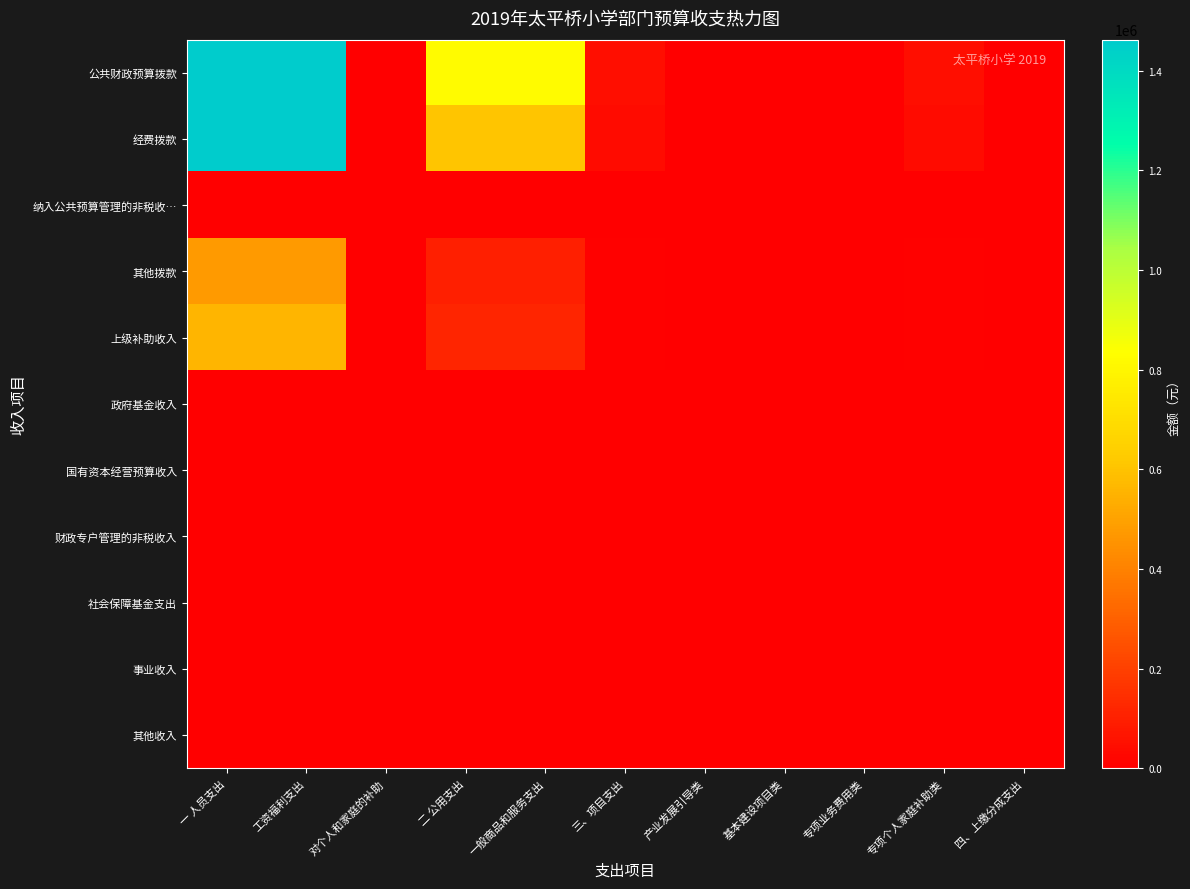

Reading right to left, extract all data points from this chart.

公共财政预算拨款: 四、上缴分成支出=0.0	专项个人家庭补助类=49680.0	专项业务费用类=0.0	基本建设项目类=0.0	产业发展引导类=0.0	三、项目支出=49680.0	一般商品和服务支出=819750.0	二 公用支出=819750.0	对个人和家庭的补助=2400.0	工资福利支出=4002946.4	一 人员支出=4005346.4
经费拨款: 四、上缴分成支出=0.0	专项个人家庭补助类=36838.0	专项业务费用类=0.0	基本建设项目类=0.0	产业发展引导类=0.0	三、项目支出=36838.0	一般商品和服务支出=607849.9	二 公用支出=607849.9	对个人和家庭的补助=1779.6	工资福利支出=2968210.6	一 人员支出=2969990.2
纳入公共预算管理的非税收…: 四、上缴分成支出=0.0	专项个人家庭补助类=0.0	专项业务费用类=0.0	基本建设项目类=0.0	产业发展引导类=0.0	三、项目支出=0.0	一般商品和服务支出=0.0	二 公用支出=0.0	对个人和家庭的补助=0.0	工资福利支出=0.0	一 人员支出=0.0
其他拨款: 四、上缴分成支出=0.0	专项个人家庭补助类=5905.9	专项业务费用类=0.0	基本建设项目类=0.0	产业发展引导类=0.0	三、项目支出=5905.9	一般商品和服务支出=97450.7	二 公用支出=97450.7	对个人和家庭的补助=285.3	工资福利支出=475864.4	一 人员支出=476149.7
上级补助收入: 四、上缴分成支出=0.0	专项个人家庭补助类=6936.1	专项业务费用类=0.0	基本建设项目类=0.0	产业发展引导类=0.0	三、项目支出=6936.1	一般商品和服务支出=114449.4	二 公用支出=114449.4	对个人和家庭的补助=335.1	工资福利支出=558871.4	一 人员支出=559206.5
政府基金收入: 四、上缴分成支出=0.0	专项个人家庭补助类=0.0	专项业务费用类=0.0	基本建设项目类=0.0	产业发展引导类=0.0	三、项目支出=0.0	一般商品和服务支出=0.0	二 公用支出=0.0	对个人和家庭的补助=0.0	工资福利支出=0.0	一 人员支出=0.0
国有资本经营预算收入: 四、上缴分成支出=0.0	专项个人家庭补助类=0.0	专项业务费用类=0.0	基本建设项目类=0.0	产业发展引导类=0.0	三、项目支出=0.0	一般商品和服务支出=0.0	二 公用支出=0.0	对个人和家庭的补助=0.0	工资福利支出=0.0	一 人员支出=0.0
财政专户管理的非税收入: 四、上缴分成支出=0.0	专项个人家庭补助类=0.0	专项业务费用类=0.0	基本建设项目类=0.0	产业发展引导类=0.0	三、项目支出=0.0	一般商品和服务支出=0.0	二 公用支出=0.0	对个人和家庭的补助=0.0	工资福利支出=0.0	一 人员支出=0.0
社会保障基金支出: 四、上缴分成支出=0.0	专项个人家庭补助类=0.0	专项业务费用类=0.0	基本建设项目类=0.0	产业发展引导类=0.0	三、项目支出=0.0	一般商品和服务支出=0.0	二 公用支出=0.0	对个人和家庭的补助=0.0	工资福利支出=0.0	一 人员支出=0.0
事业收入: 四、上缴分成支出=0.0	专项个人家庭补助类=0.0	专项业务费用类=0.0	基本建设项目类=0.0	产业发展引导类=0.0	三、项目支出=0.0	一般商品和服务支出=0.0	二 公用支出=0.0	对个人和家庭的补助=0.0	工资福利支出=0.0	一 人员支出=0.0
其他收入: 四、上缴分成支出=0.0	专项个人家庭补助类=0.0	专项业务费用类=0.0	基本建设项目类=0.0	产业发展引导类=0.0	三、项目支出=0.0	一般商品和服务支出=0.0	二 公用支出=0.0	对个人和家庭的补助=0.0	工资福利支出=0.0	一 人员支出=0.0